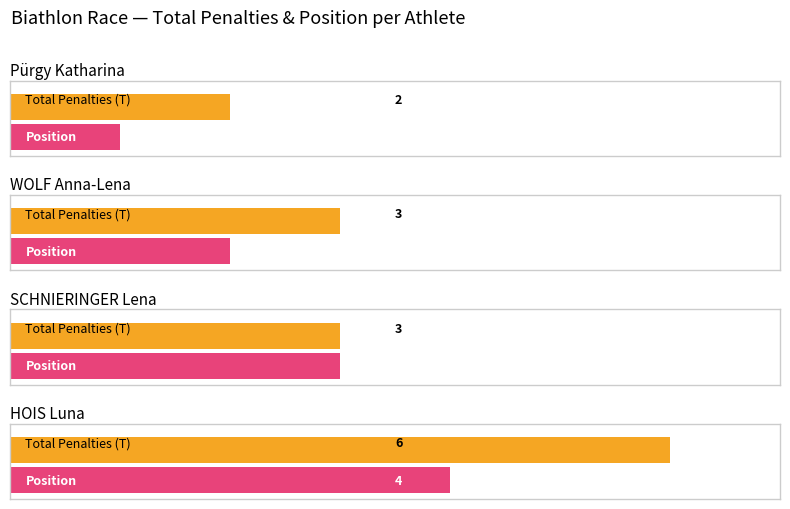

What is the difference between the Pos values at WOLF Anna-Lena and SCHNIERINGER Lena?

1